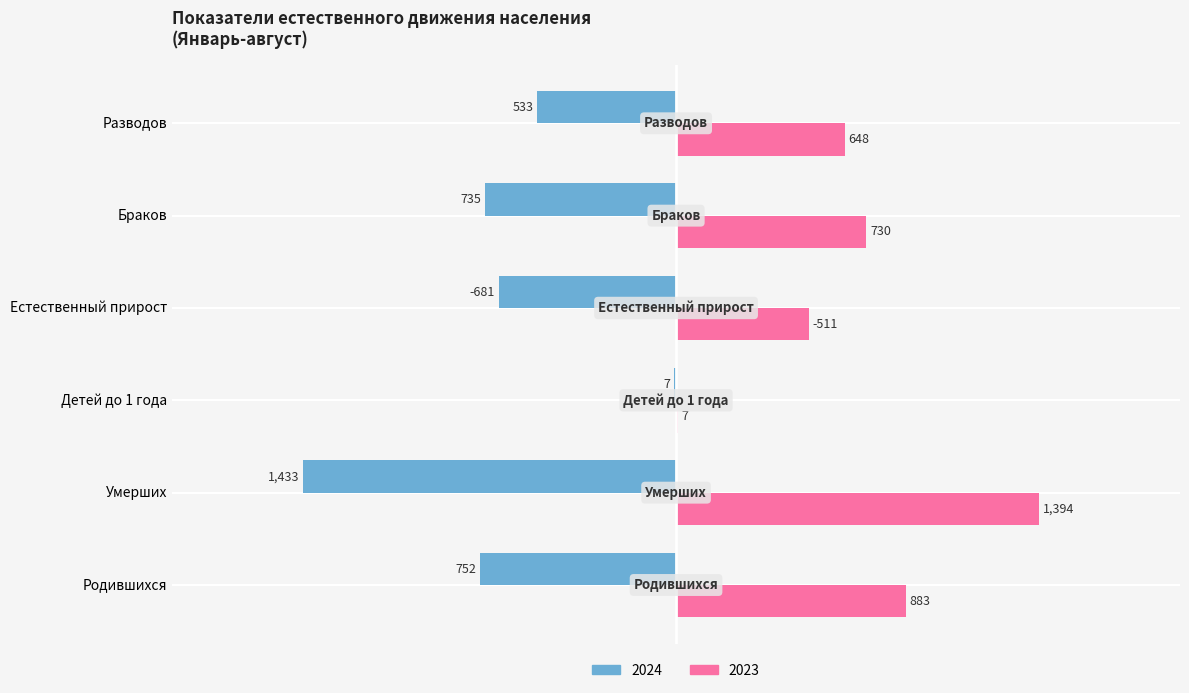

What is the highest value of the 2024 series?

-7